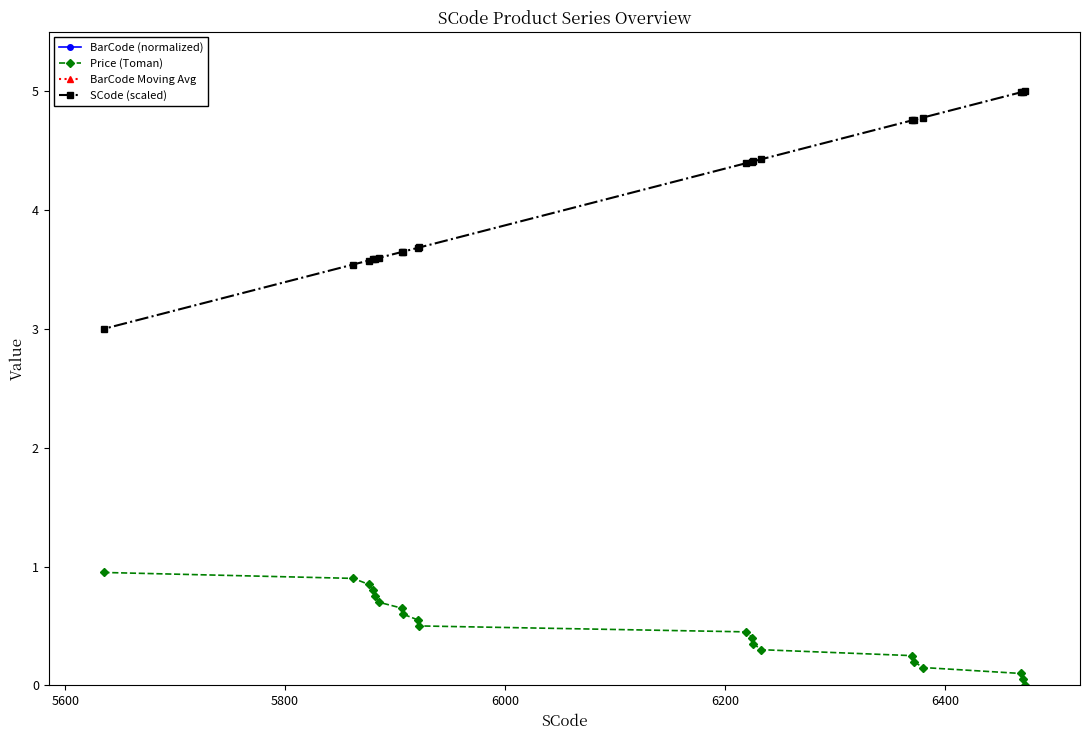

True or false: BarCode Moving Avg and SCode (scaled) cross at least once.

False